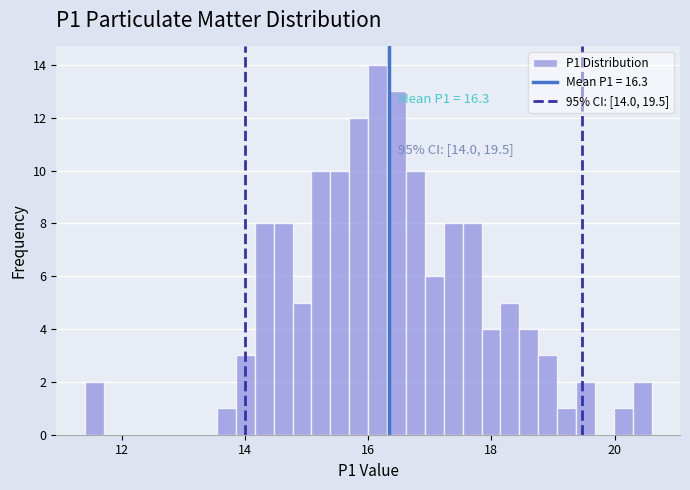

Around what value on the x-axis is the tallest bar? Give the approximate position of its centre, as read against the axis.

16.2